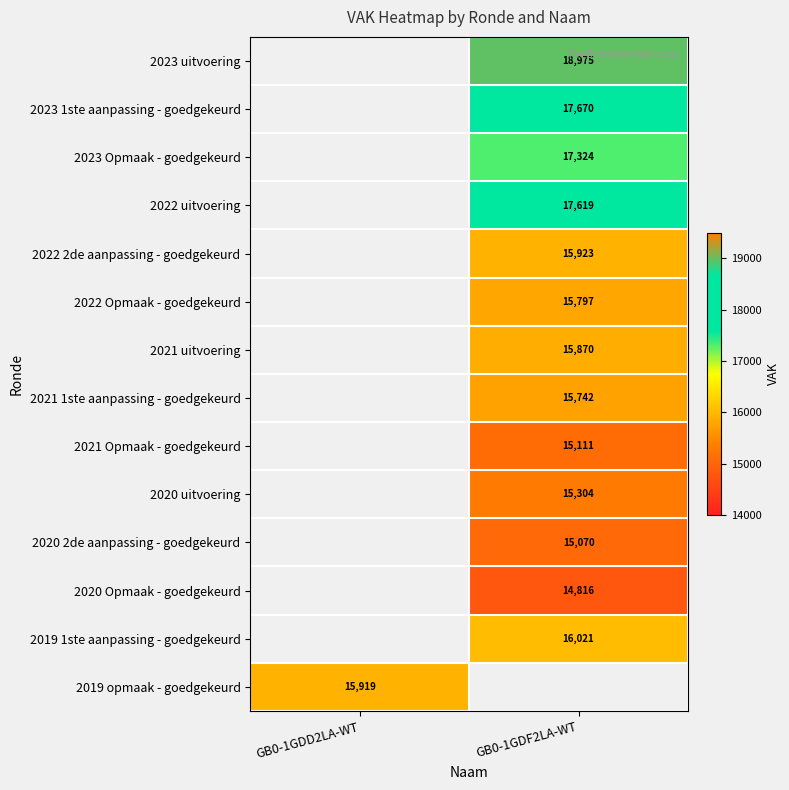

Count the number of data series in this chart.

14